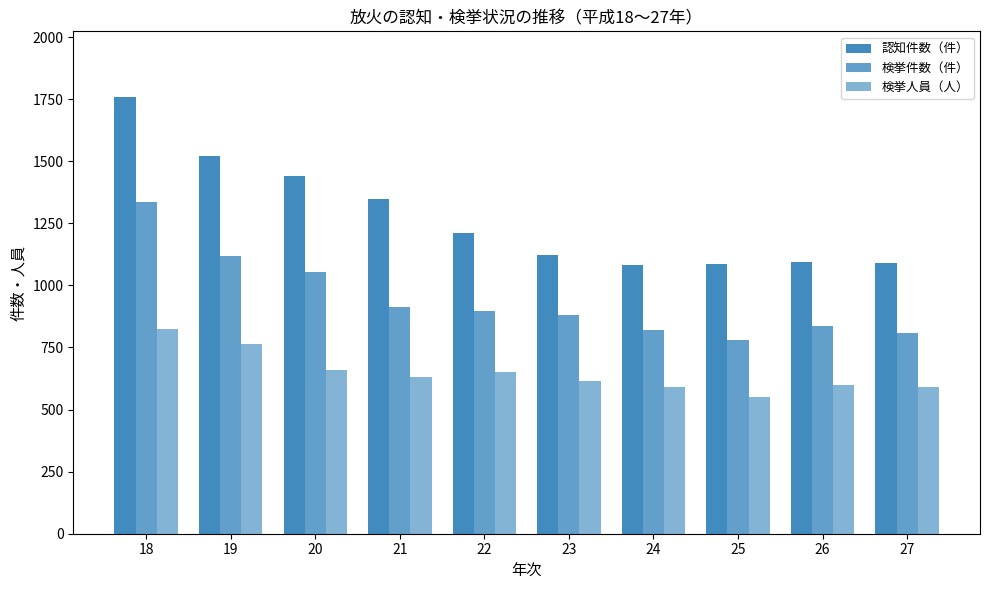

How many data points in 検挙人員（人） are less than 631?

5